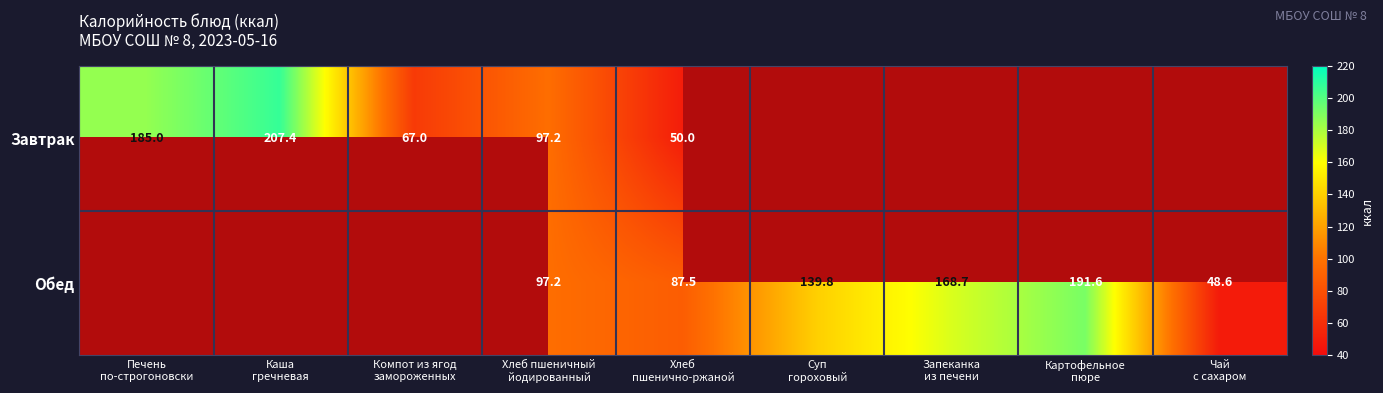

How many distinct data groups are displayed?

2